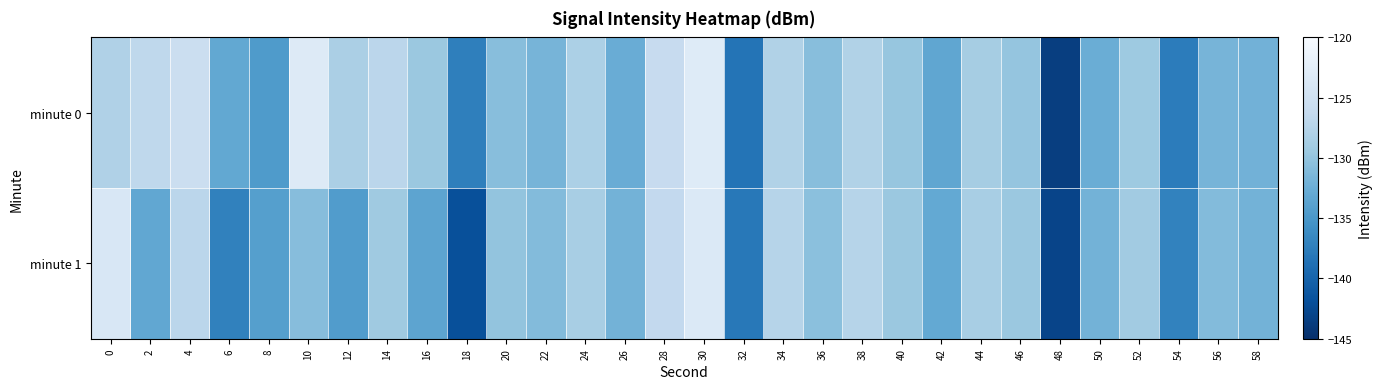

Which series has the largest total across all categories?

row_0